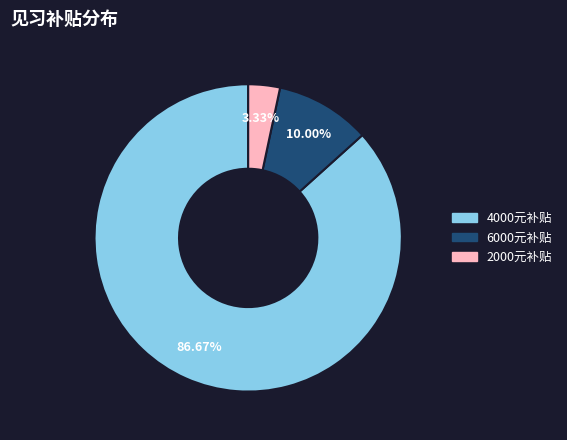

Does any single category account for the majority?

Yes